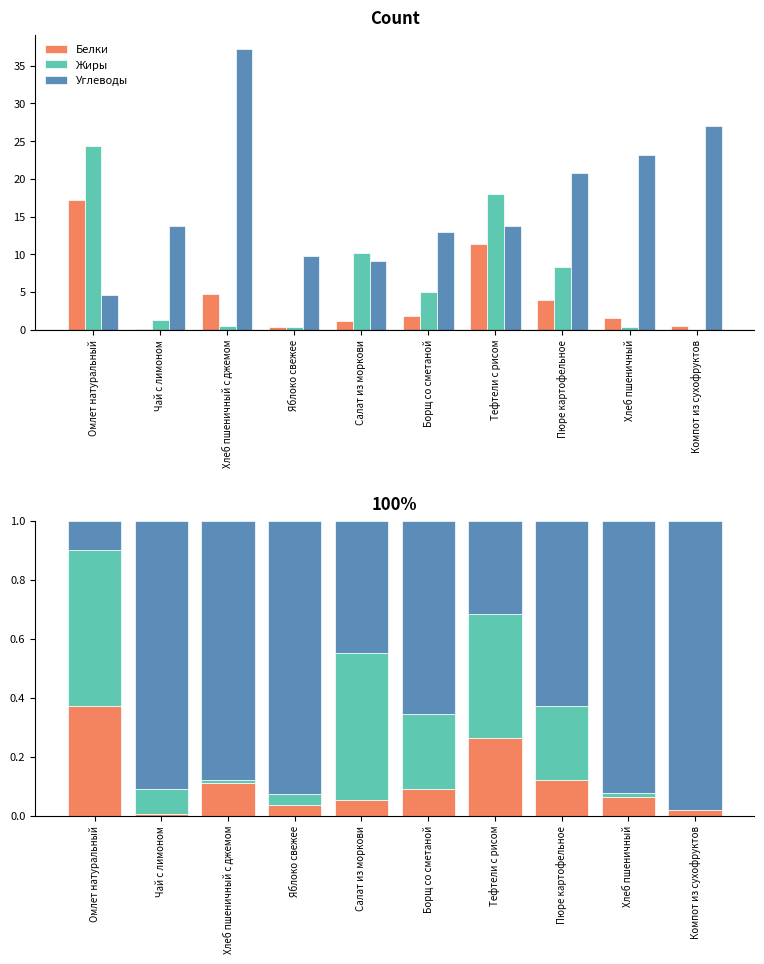

Which category has the lowest value across all series?

Компот из сухофруктов